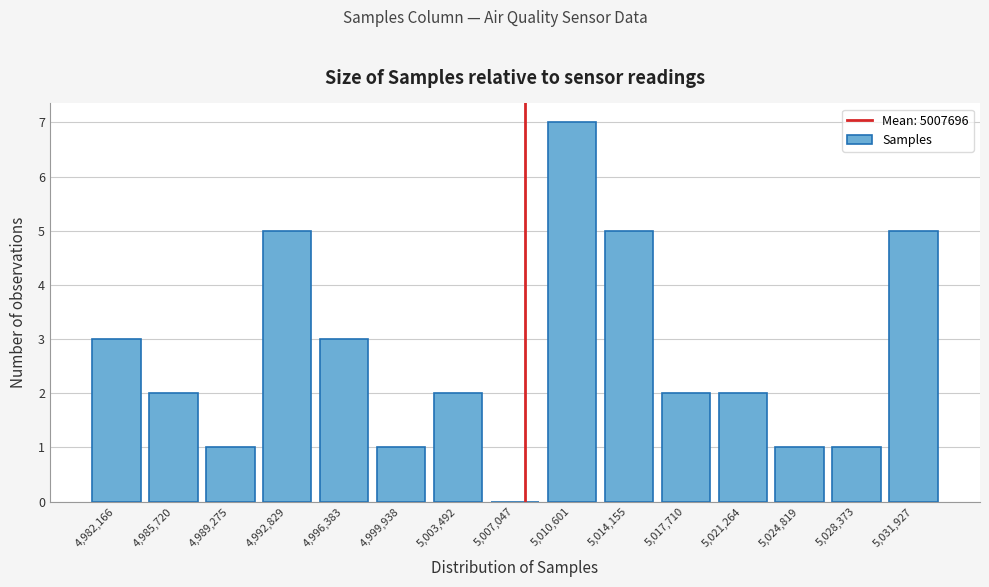

Reading left to right, list every bar in this chart as the range it spans on the x-axis followed by its height. Neither the bar edges nor the heights are printed on the chart, so give them approximately, as read against the axes.

4980500 to 4984000: 3
4984000 to 4987500: 2
4987500 to 4991000: 1
4991000 to 4994500: 5
4994500 to 4998000: 3
4998000 to 5001500: 1
5001500 to 5005500: 2
5005500 to 5009000: 0
5009000 to 5012500: 7
5012500 to 5016000: 5
5016000 to 5019500: 2
5019500 to 5023000: 2
5023000 to 5026500: 1
5026500 to 5030000: 1
5030000 to 5033500: 5